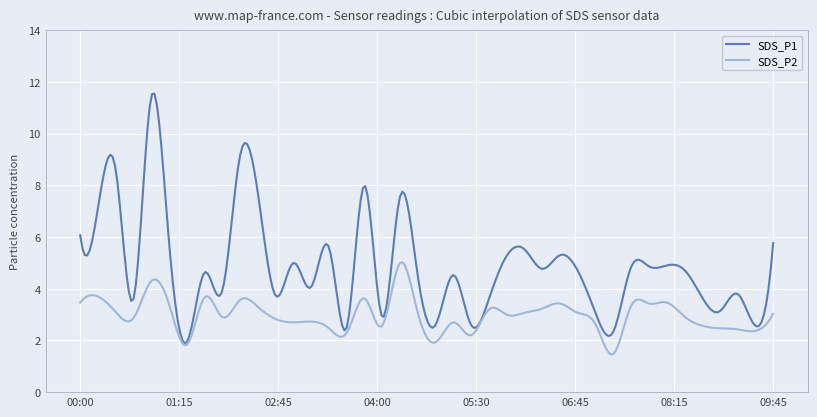

Which series has the largest total across all categories?

SDS_P1